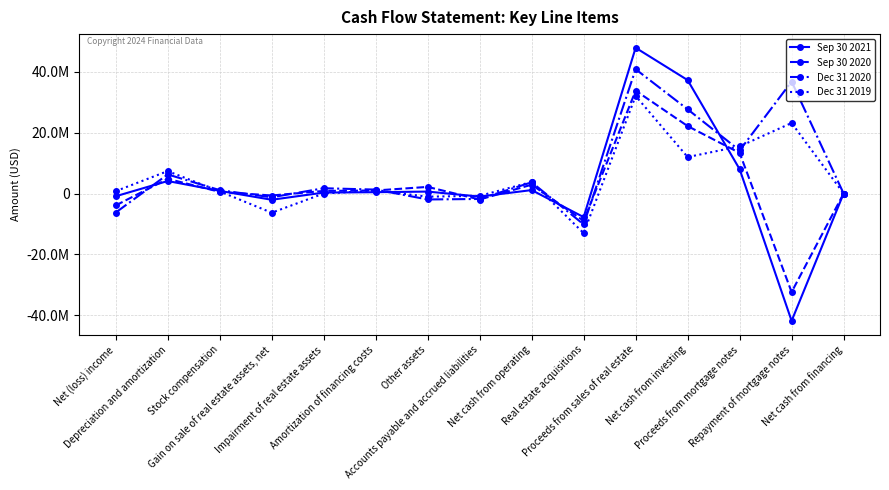

What is the approximate value of Sep 30 2020 at Net (loss) income?

-3924121